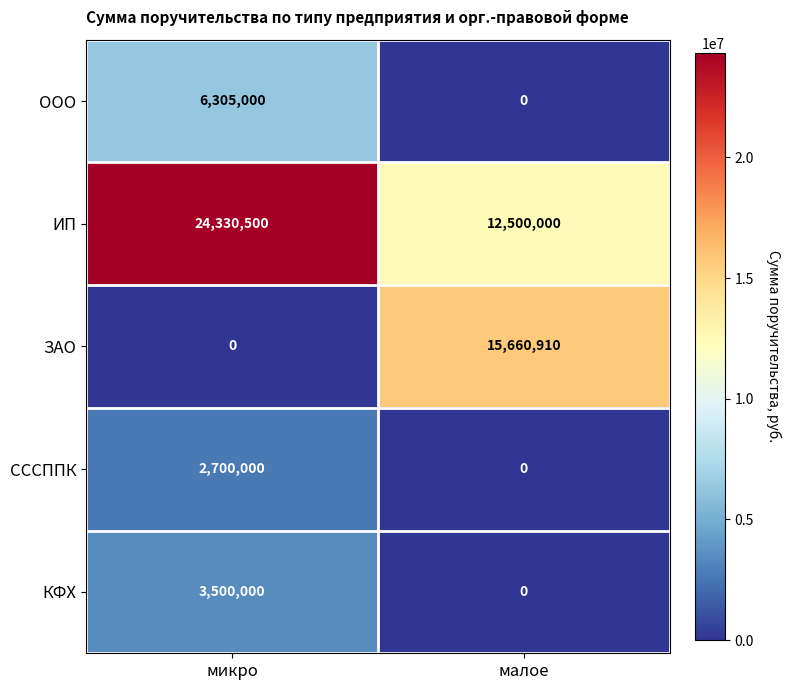

Reading left to right, what are all the values shown in this chart?

ООО: 6305000	0
ИП: 24330500	12500000
ЗАО: 0	15660910
СССППК: 2700000	0
КФХ: 3500000	0